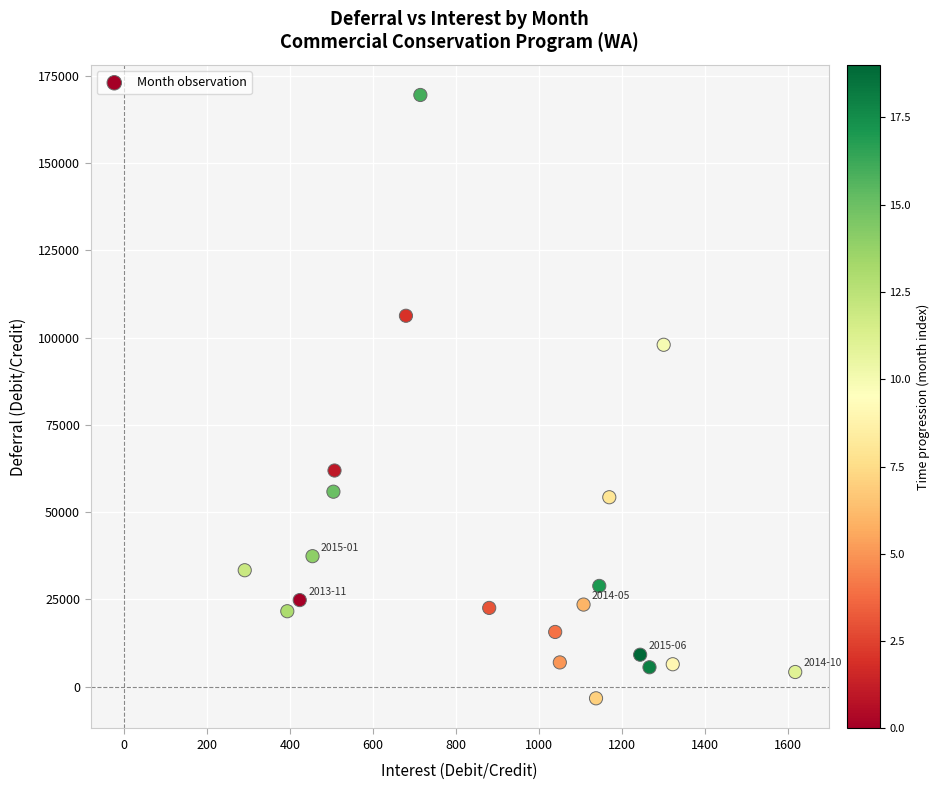

What is the range of Y values (max minus min)?

172722.4